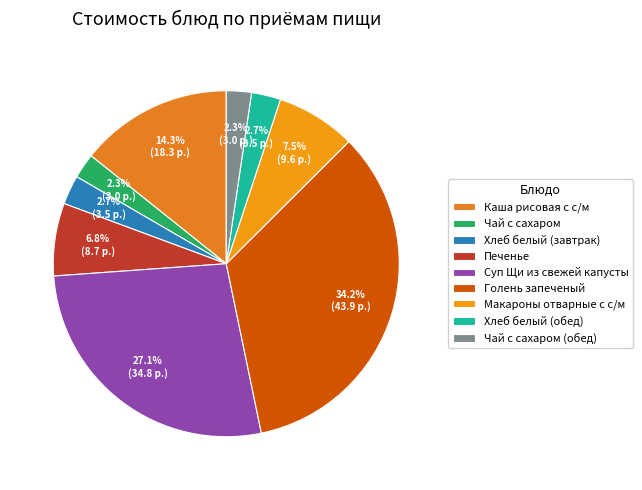

To the nearest percent, what is the combined percentage of Чай с сахаром (обед) and Суп Щи из свежей капусты?

29%